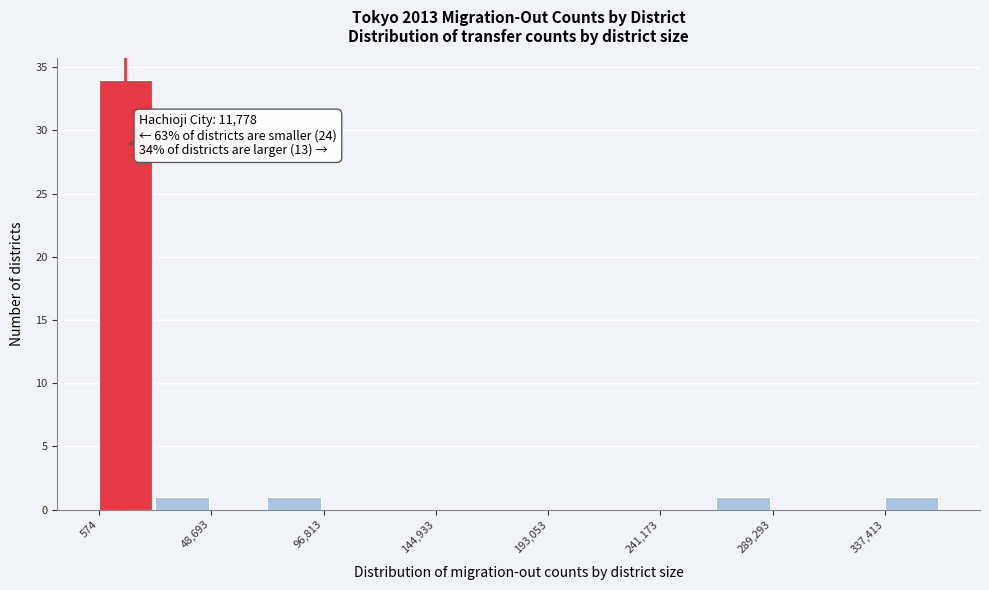

Over which range of the x-axis is the bar tallest?

0 to 25000